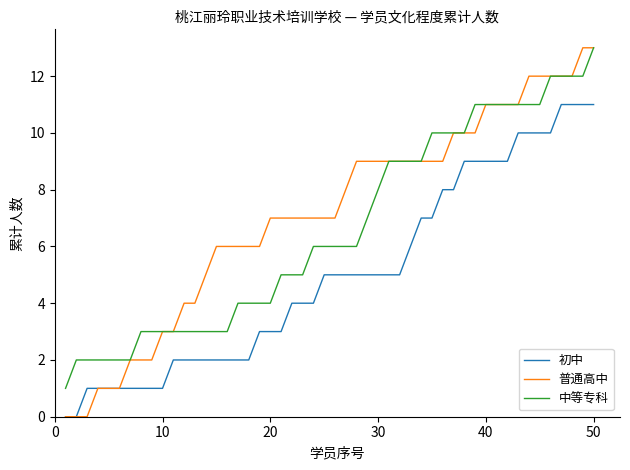

Which series has the largest range (max minus min)?

普通高中